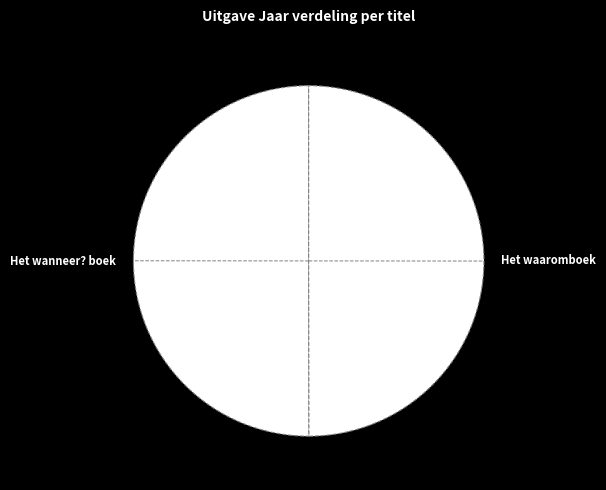

Do Het waaromboek and Het wanneer? boek together represent more than half of the pie?

Yes